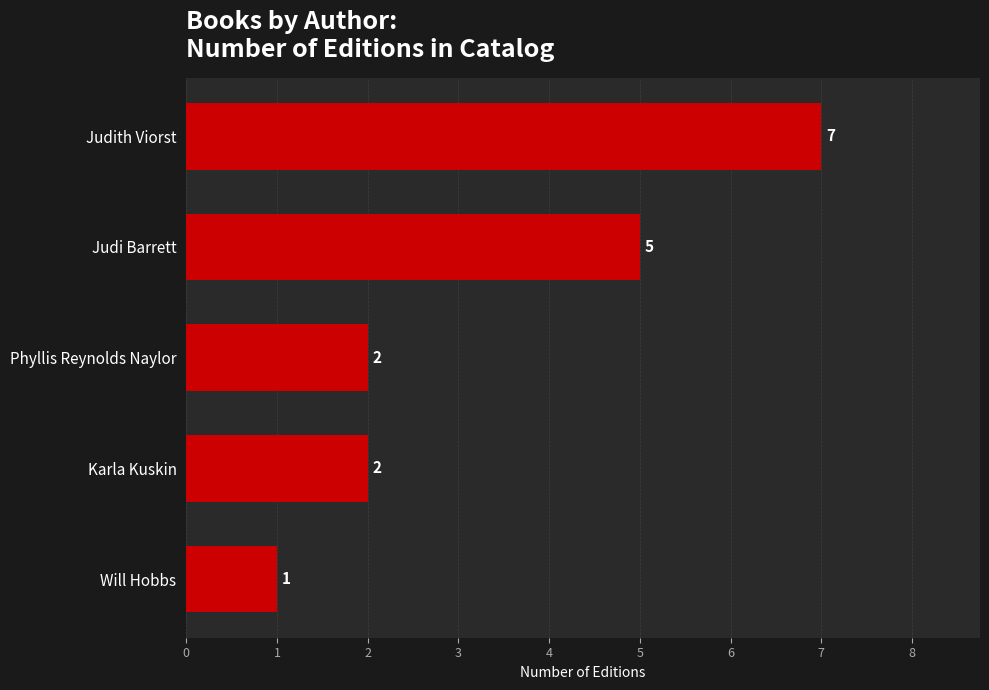

Is it true that the value at Judith Viorst is 7?

True